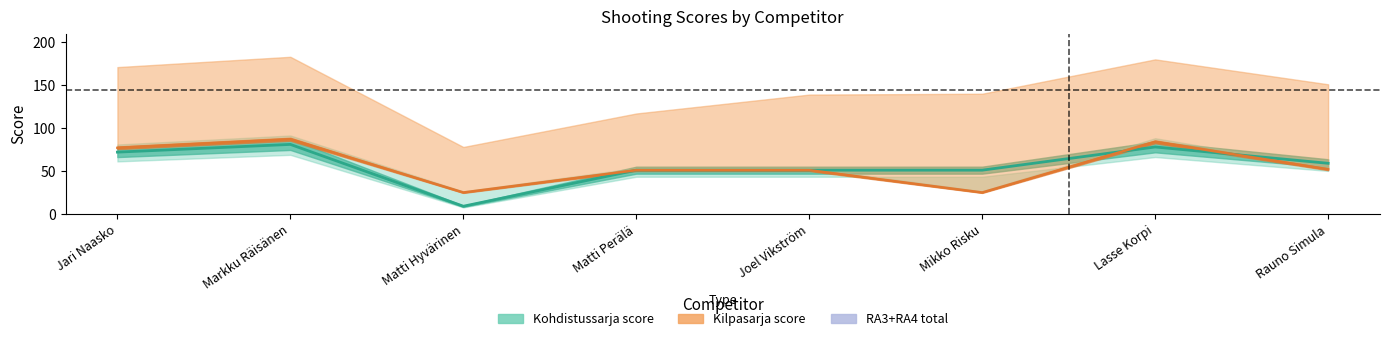

What is the average value of the Kilpasarja score series?

56